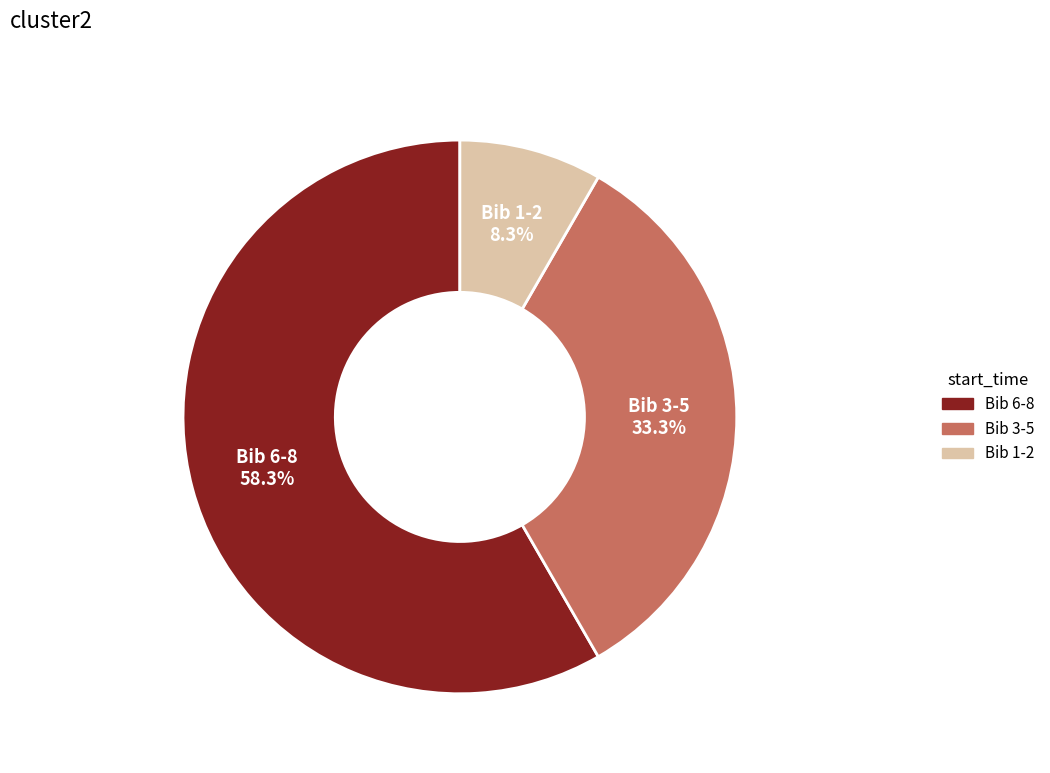

Is there a majority slice in this chart?

Yes